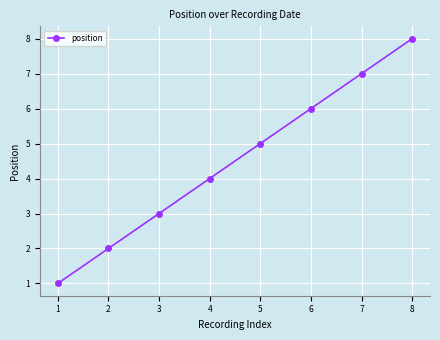

How many categories are shown in the chart?

8